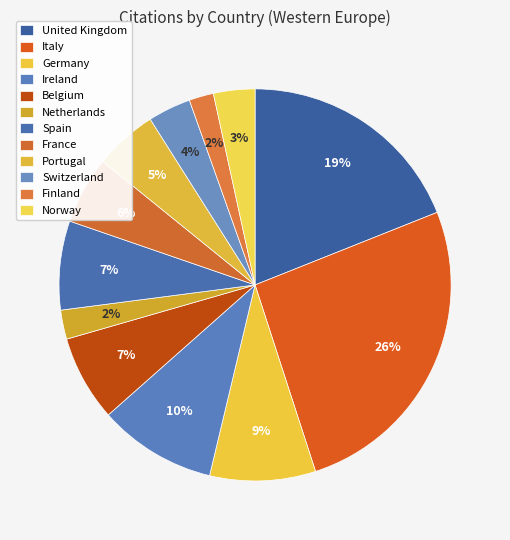

Count the number of slices in the pie.

12